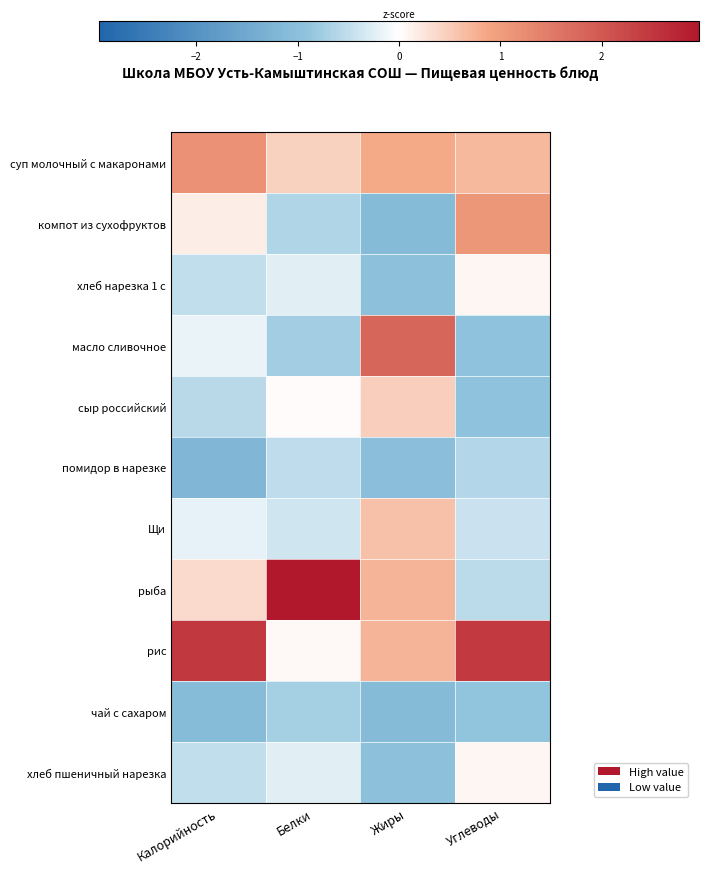

Which series has the largest total across all categories?

рис